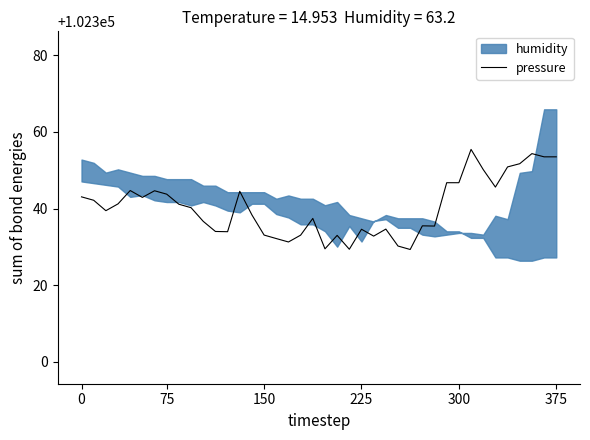

What is the minimum value for pressure?

102329.3